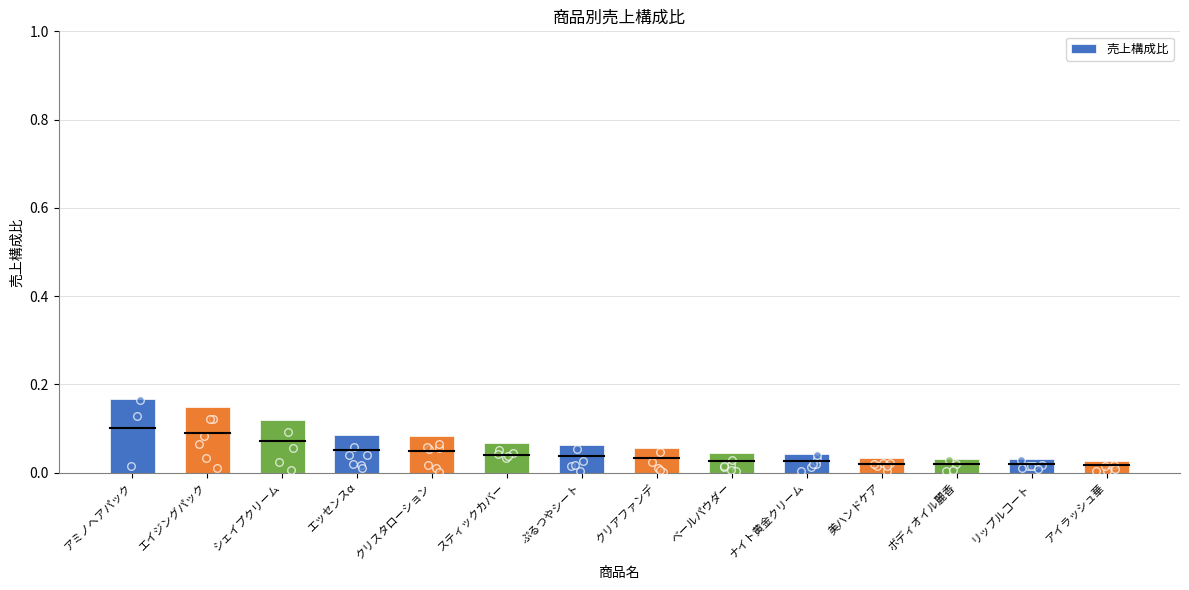

Between アイラッシュ華 and 美ハンドケア, which is larger?

美ハンドケア